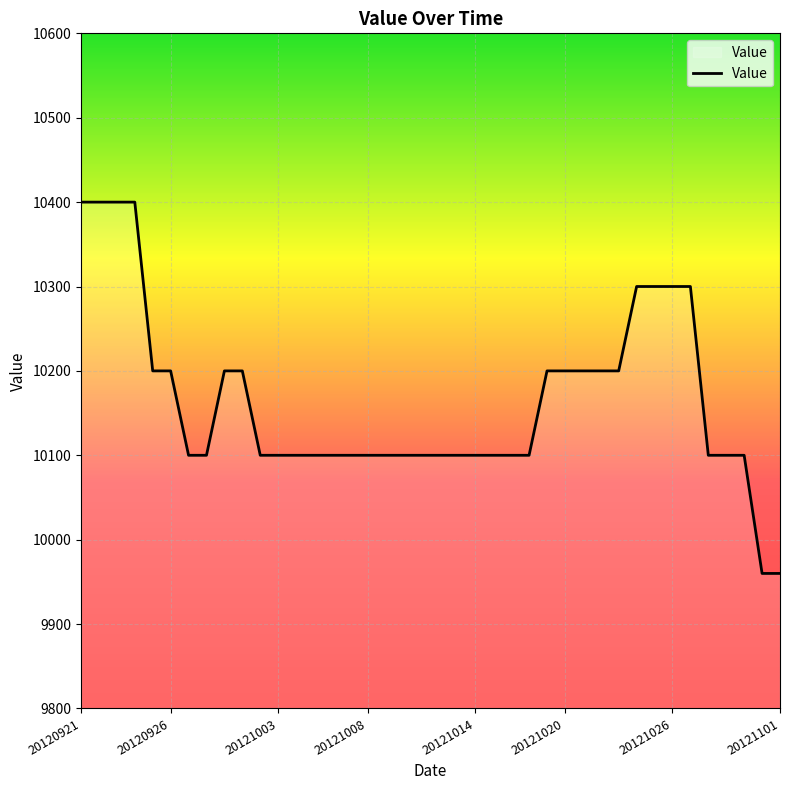

What is the minimum value shown in the chart?

9960